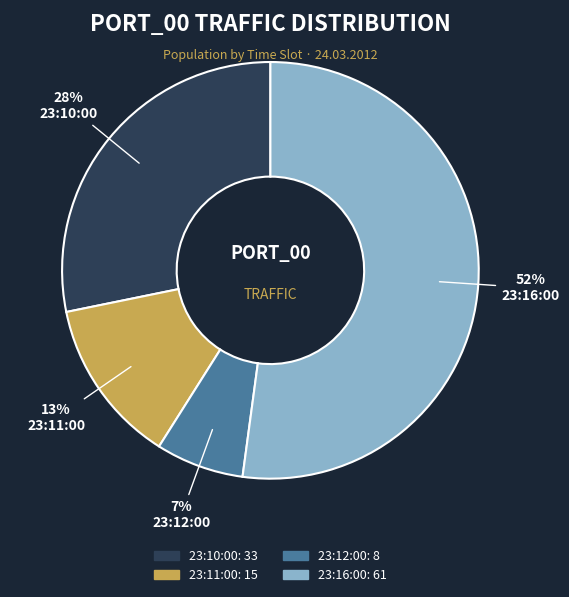

To the nearest percent, what is the difference between the largest and smallest slice percentages?

45%